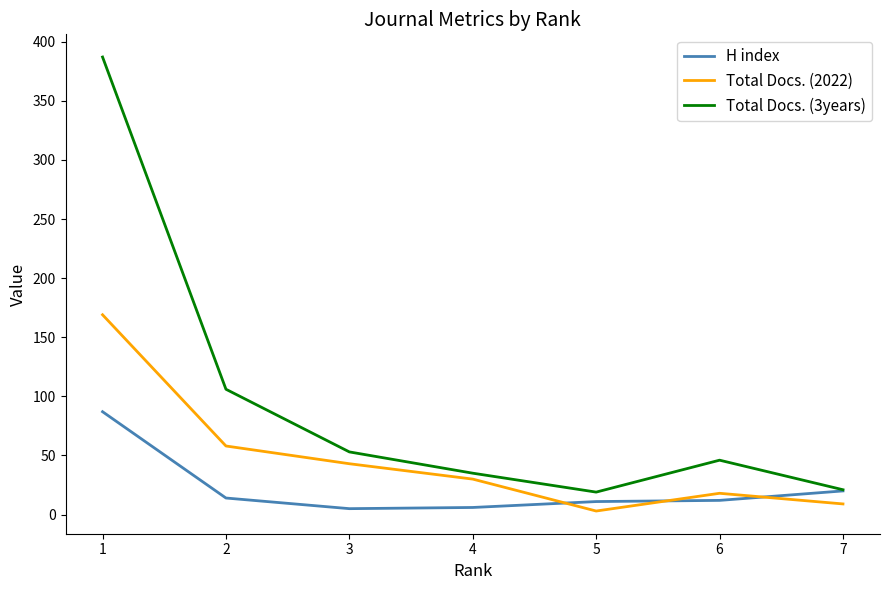

After their last crossing, which series has the higher values: H index or Total Docs. (2022)?

H index